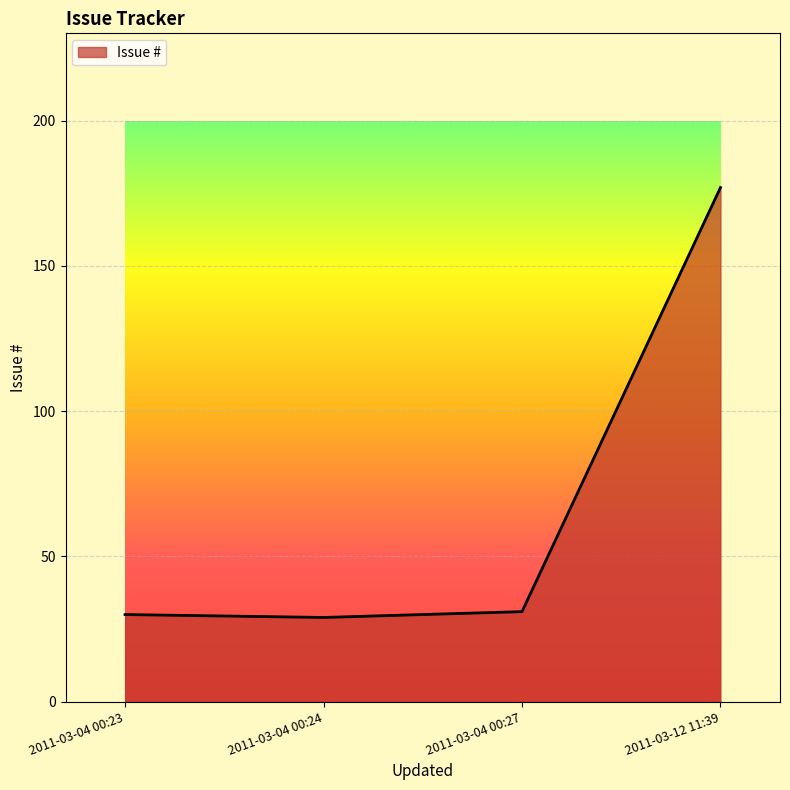

How many lines are shown in the chart?

1